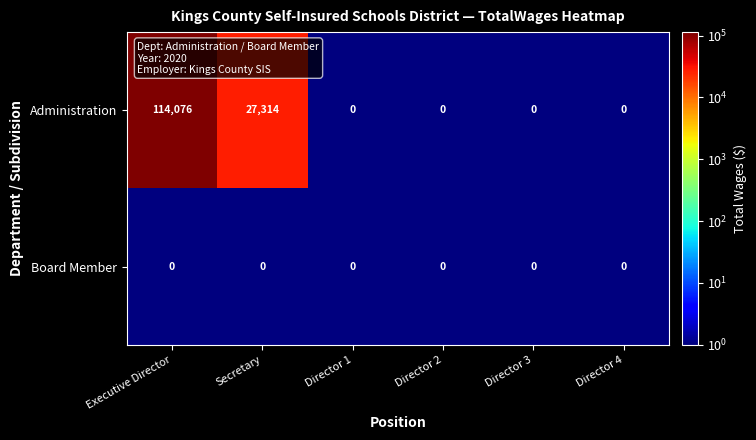

What is the total value across all series at Secretary?

27314